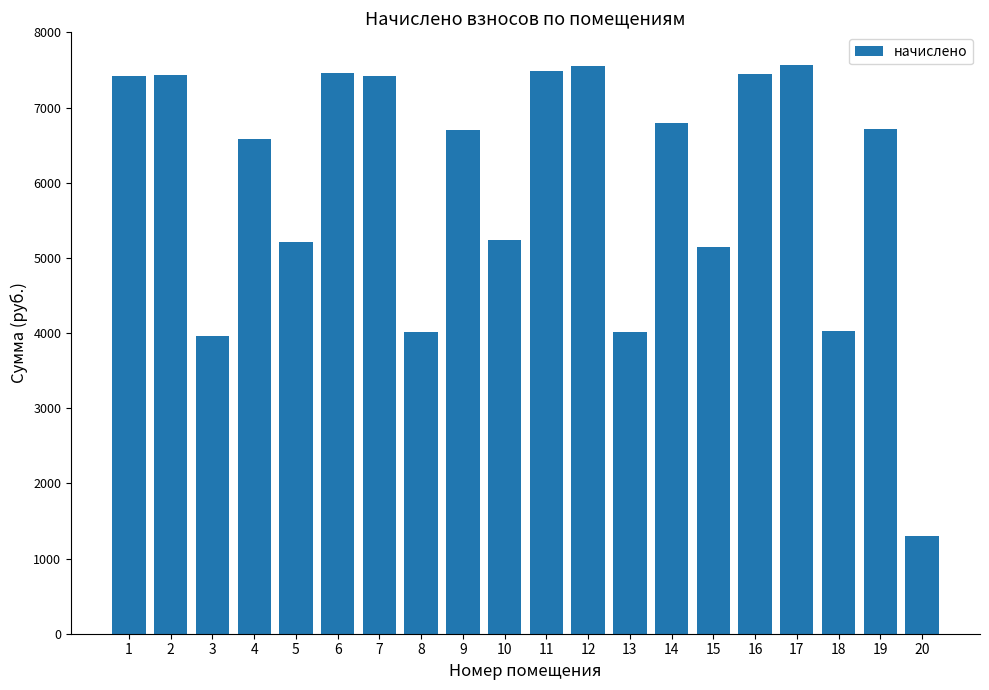

Does the chart contain any negative values?

No